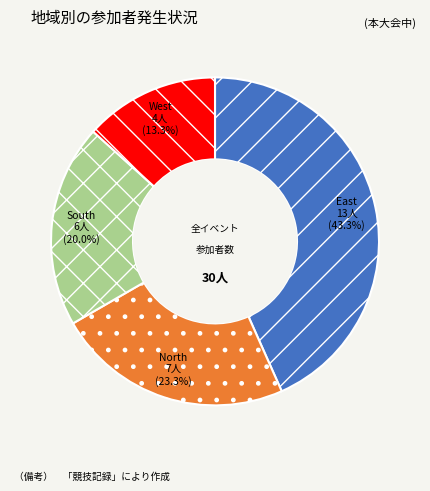

To the nearest percent, what is the combined percentage of South and East?

63%